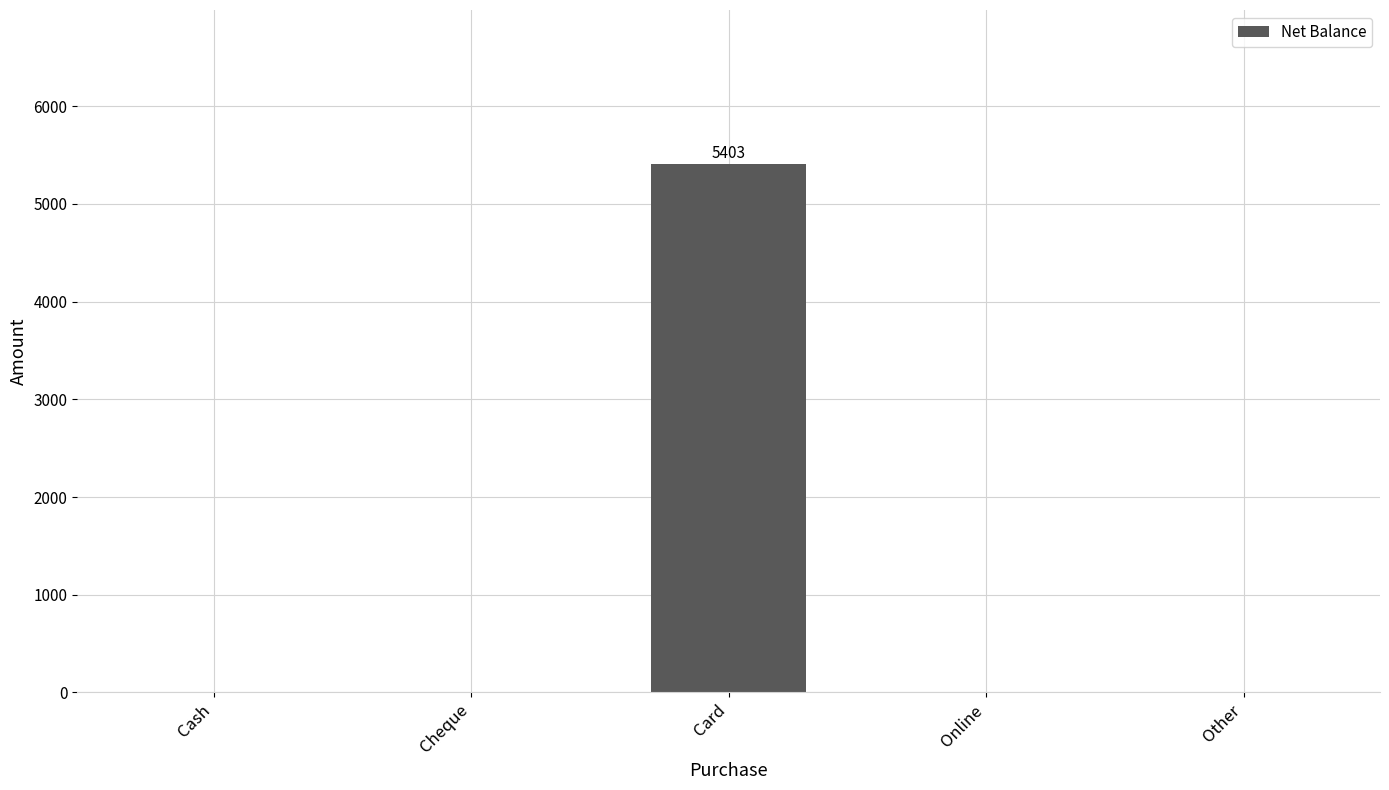

Is it true that the value at Cheque is 0?

True